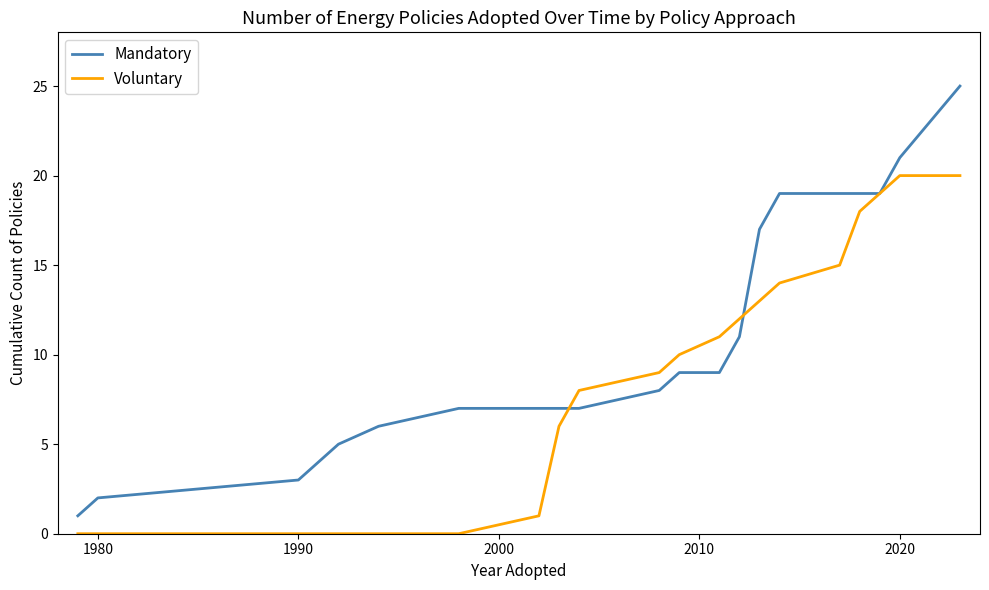

How many categories are shown in the chart?

20